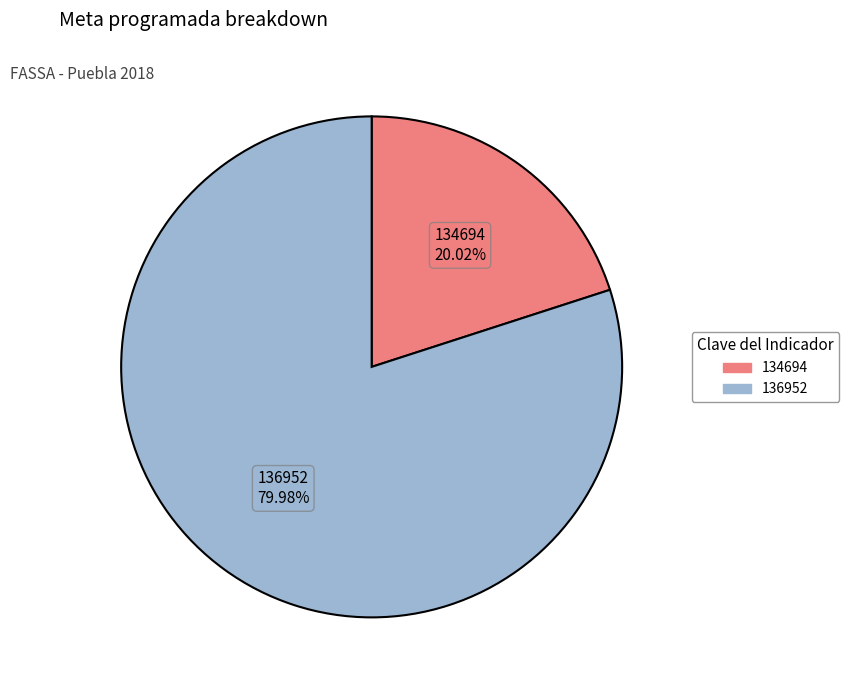

Does 134694 represent more than half of the total?

No